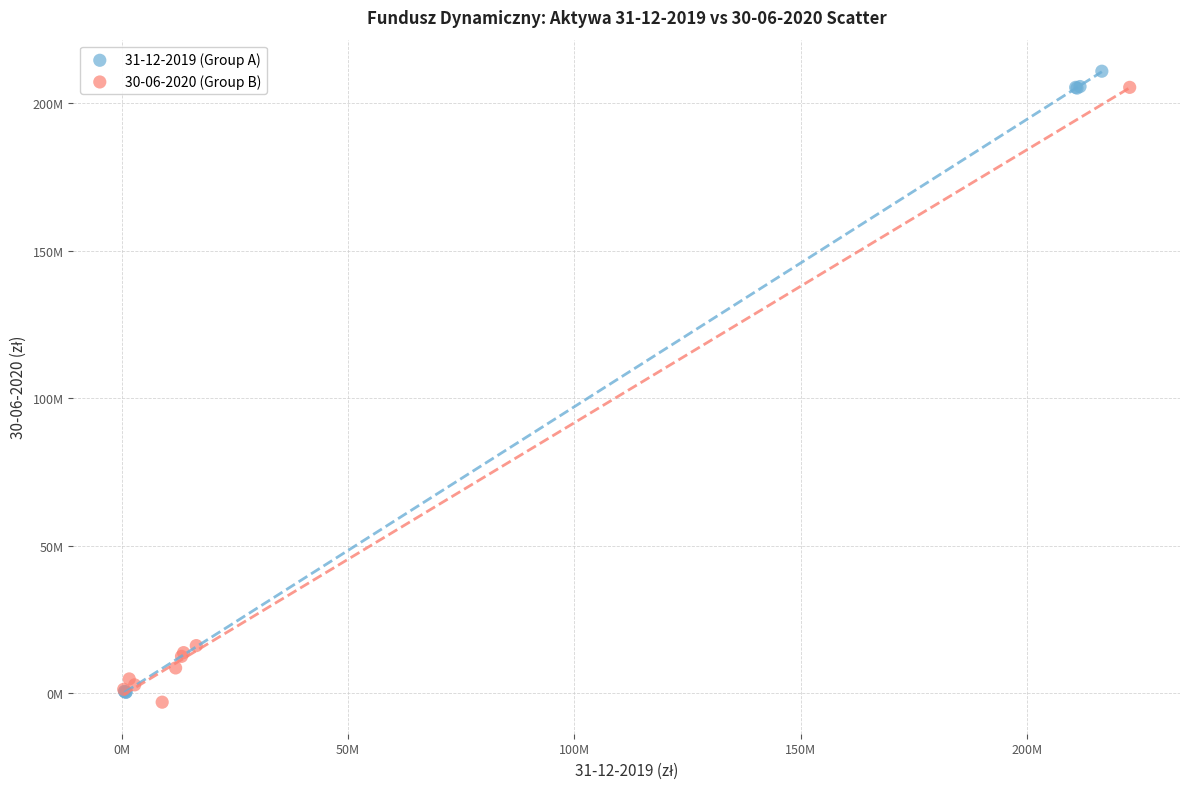

What are all the series names shown in the legend?

31-12-2019 (Group A), 30-06-2020 (Group B)